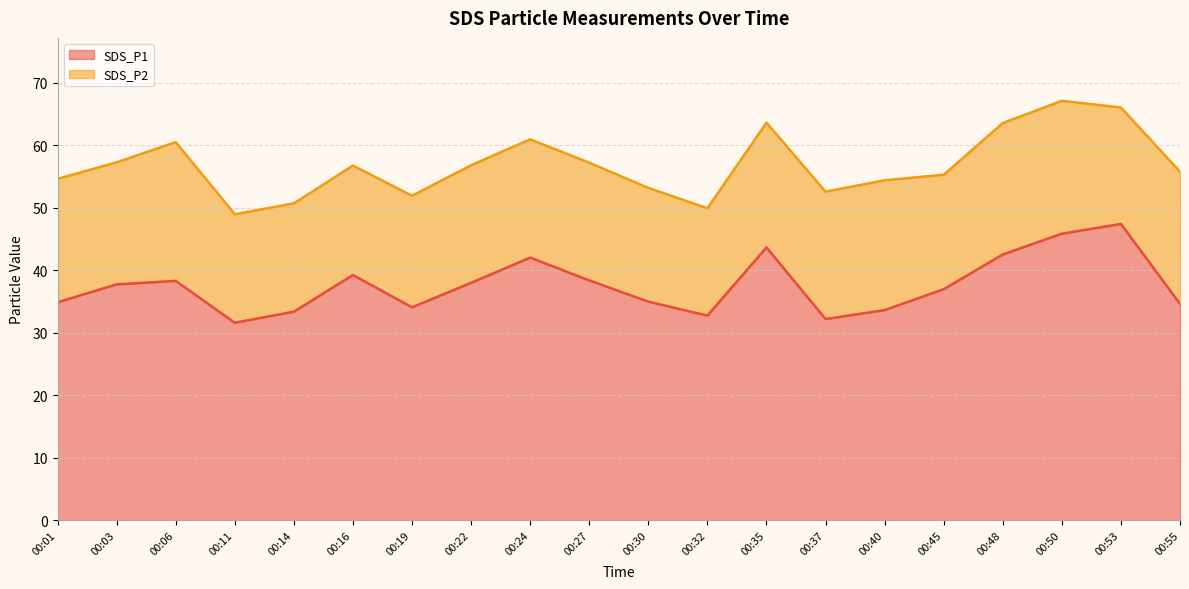

What is the greatest value displayed?

47.4